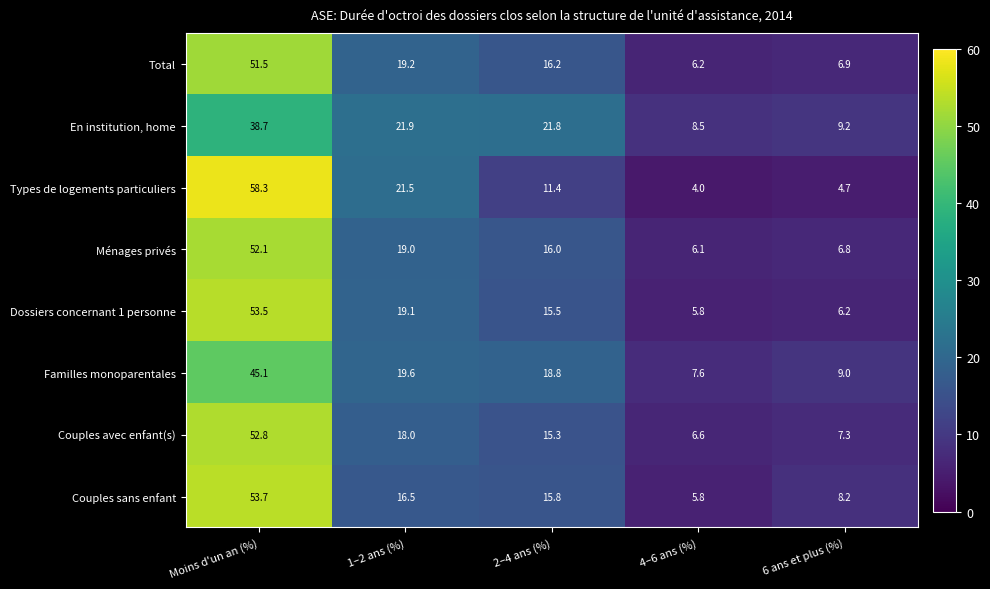

What is the average value of the Familles monoparentales series?

20.0